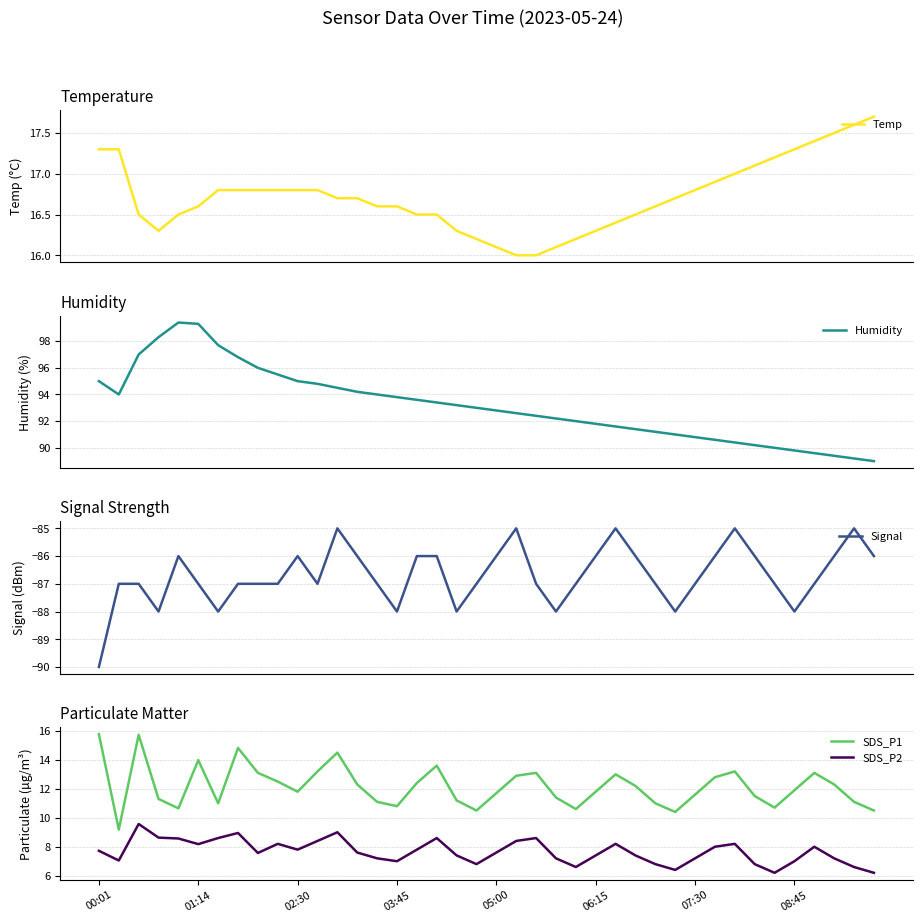

True or false: SDS_P1 and SDS_P2 intersect in this chart.

False